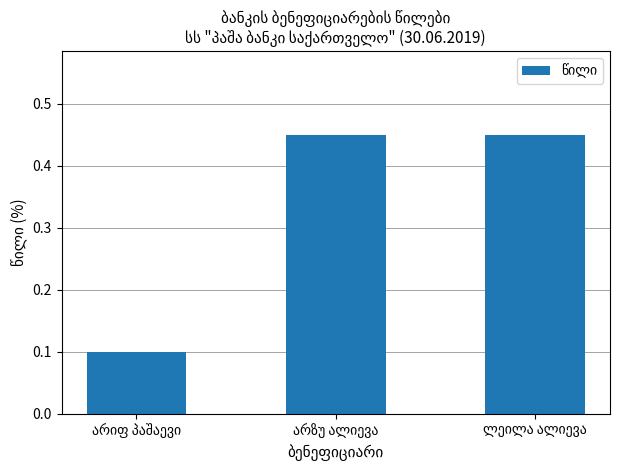

What is the average value?

0.3